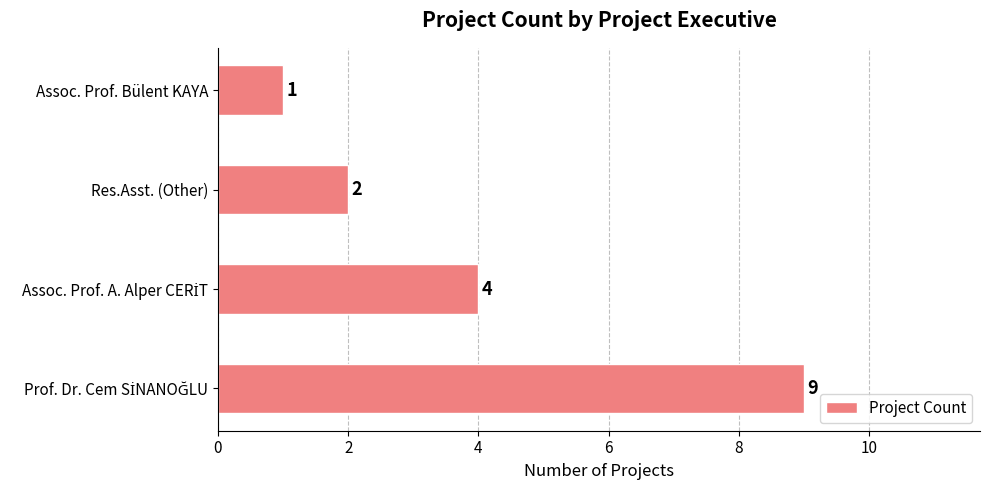

What is the difference between the maximum and minimum values?

8